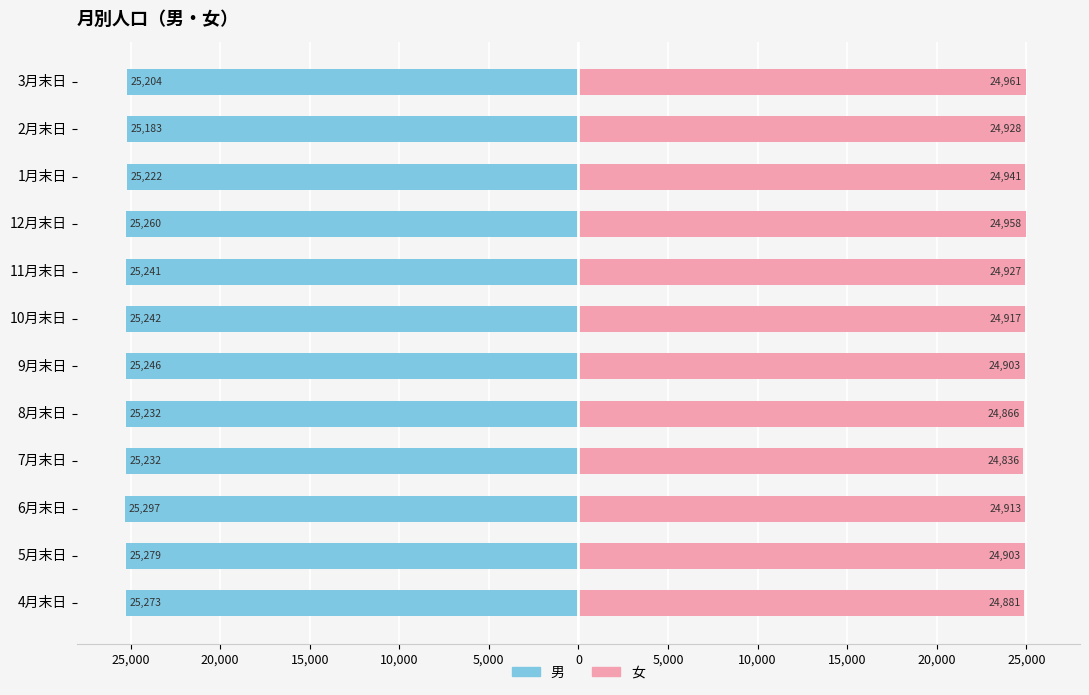

Between 3月末日 and 12月末日, which is larger?

3月末日